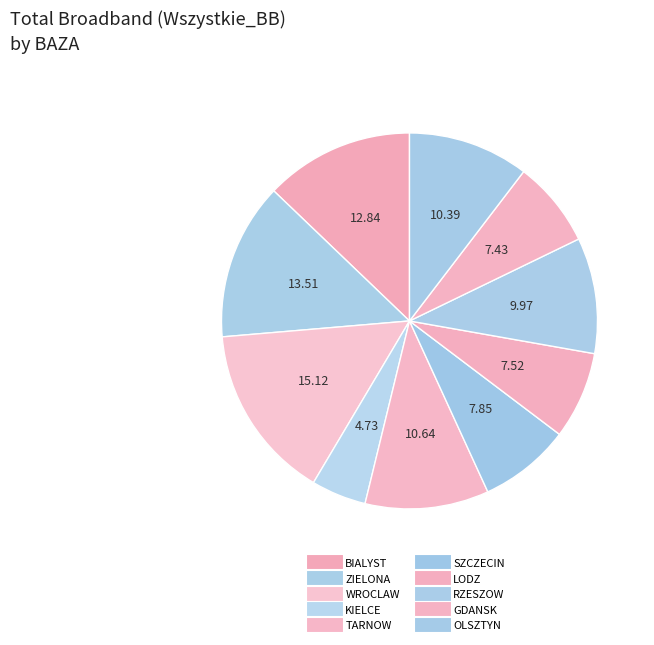

Does BIALYST account for over 50% of the chart?

No